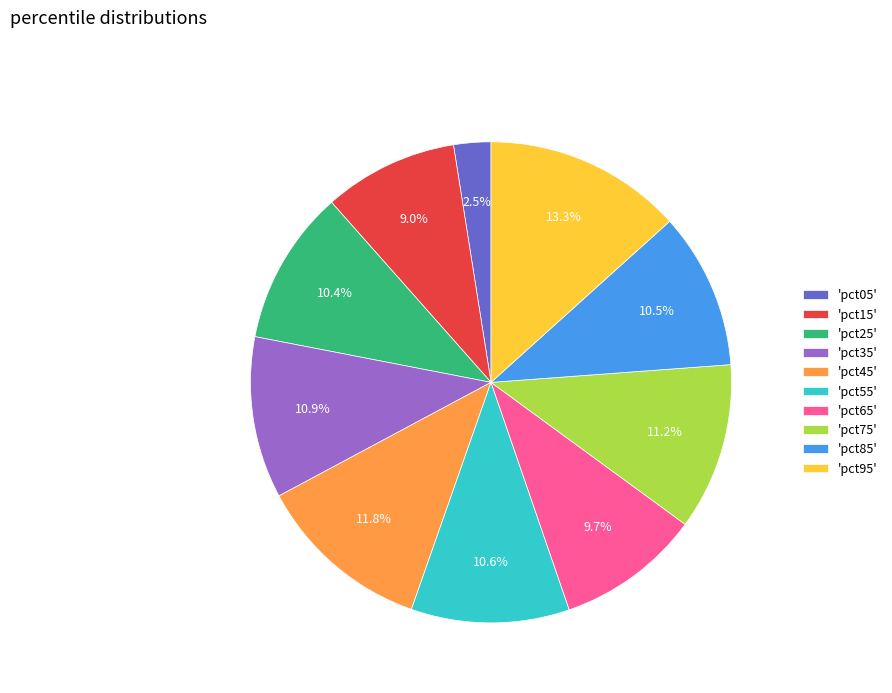

Which slice is the largest?

'pct95'